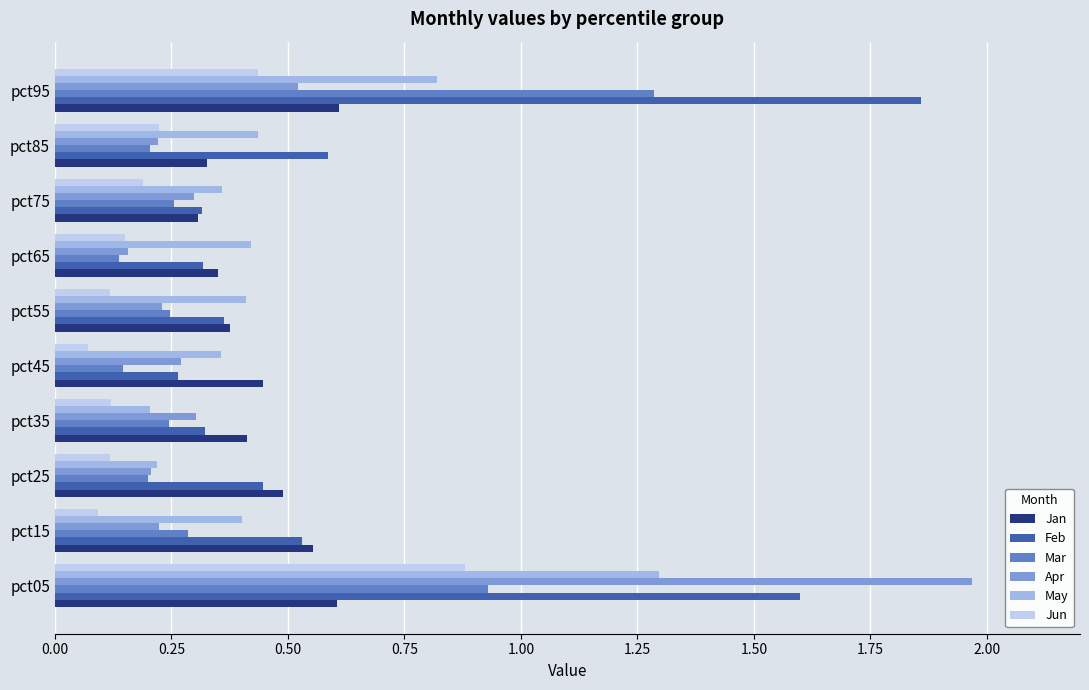

Is it true that Feb equals 0.5 at pct75?

False